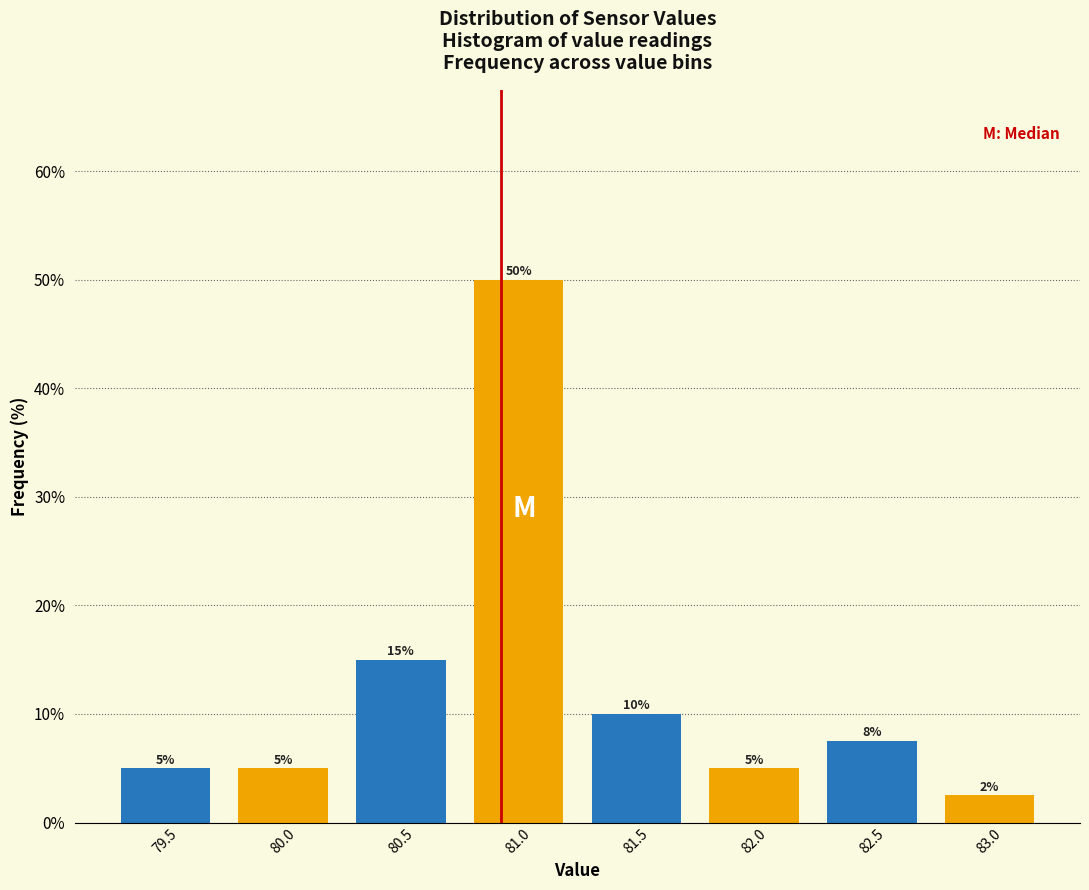

Over which range of the x-axis is the bar tallest?

80.74 to 81.24